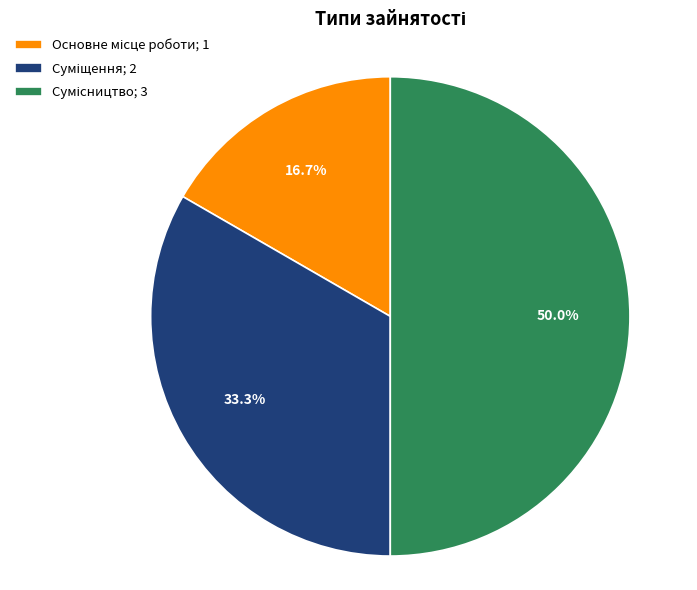

To the nearest percent, what percentage of the pie is Суміщення?

33%